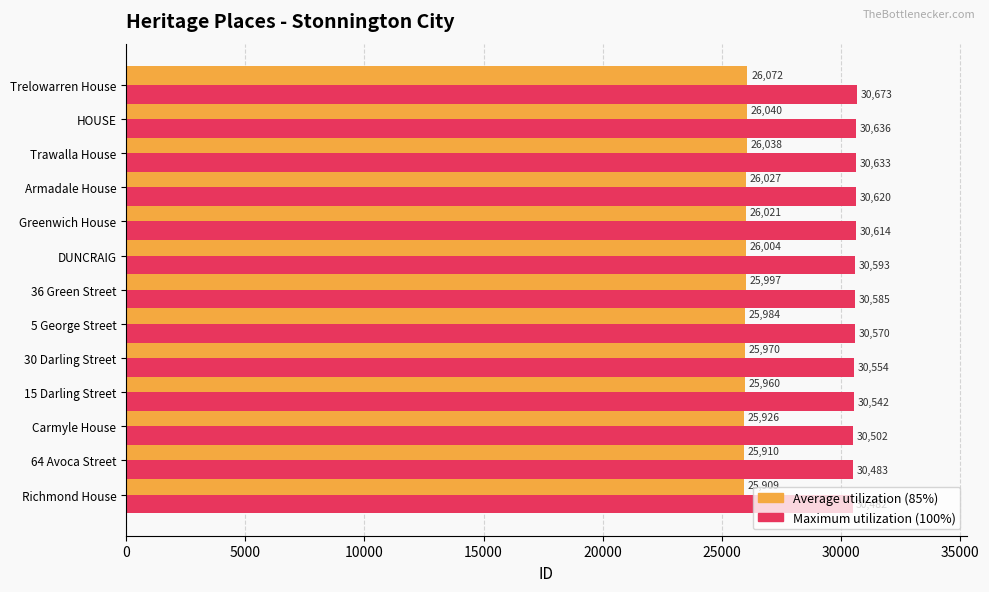

At which category is the sum across all series the highest?

Trelowarren House